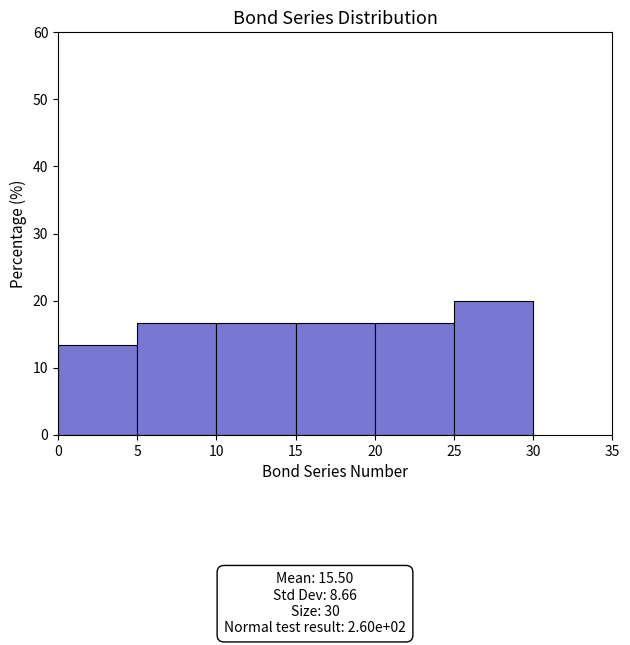

What is the height of the bar covering 15 to 20 on the x-axis? The values are not printed on the chart, so give them approximately, as read against the axis.

17